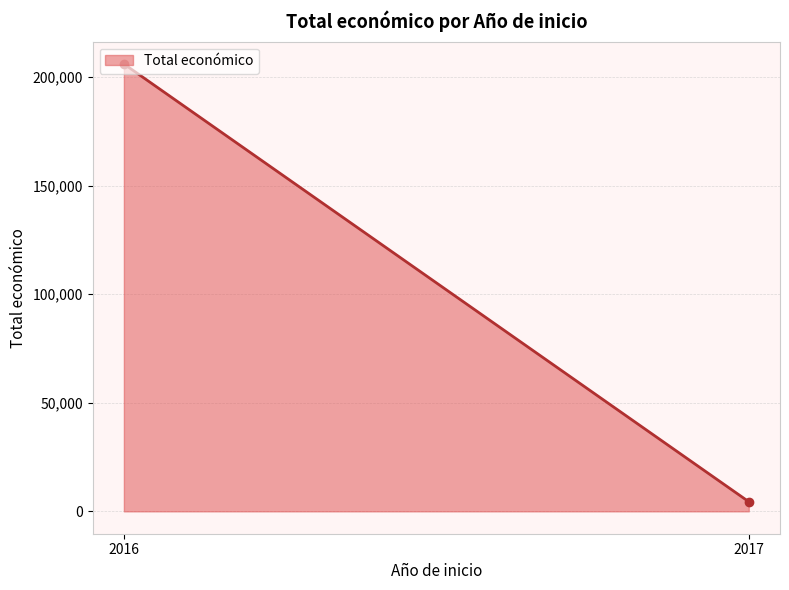

What is the label of the 1st point from the left?

2016